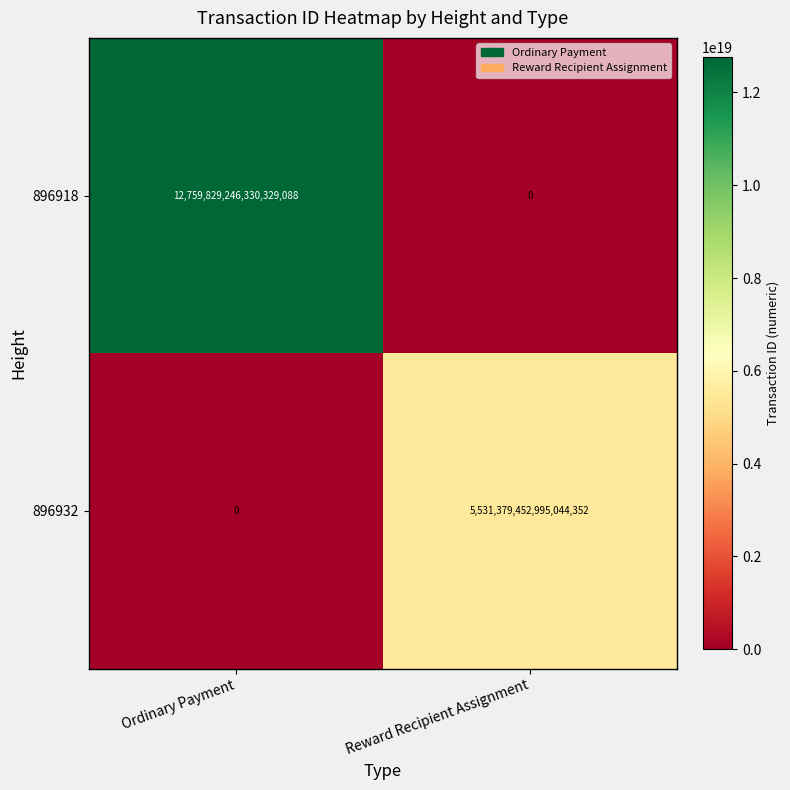

Which series has the largest total across all categories?

896918